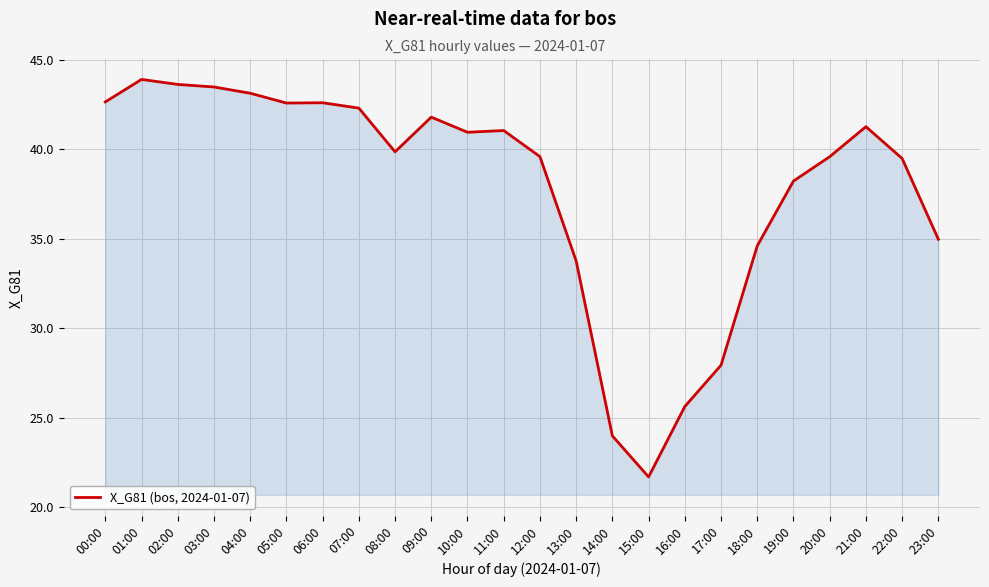

Which label corresponds to the smallest value in the chart?

15:00